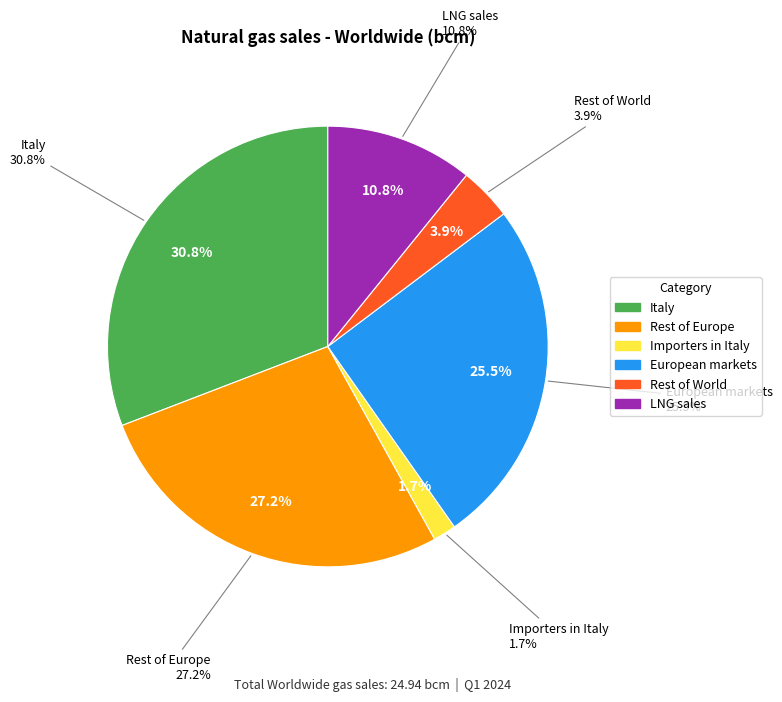

How many segments does this pie chart have?

6